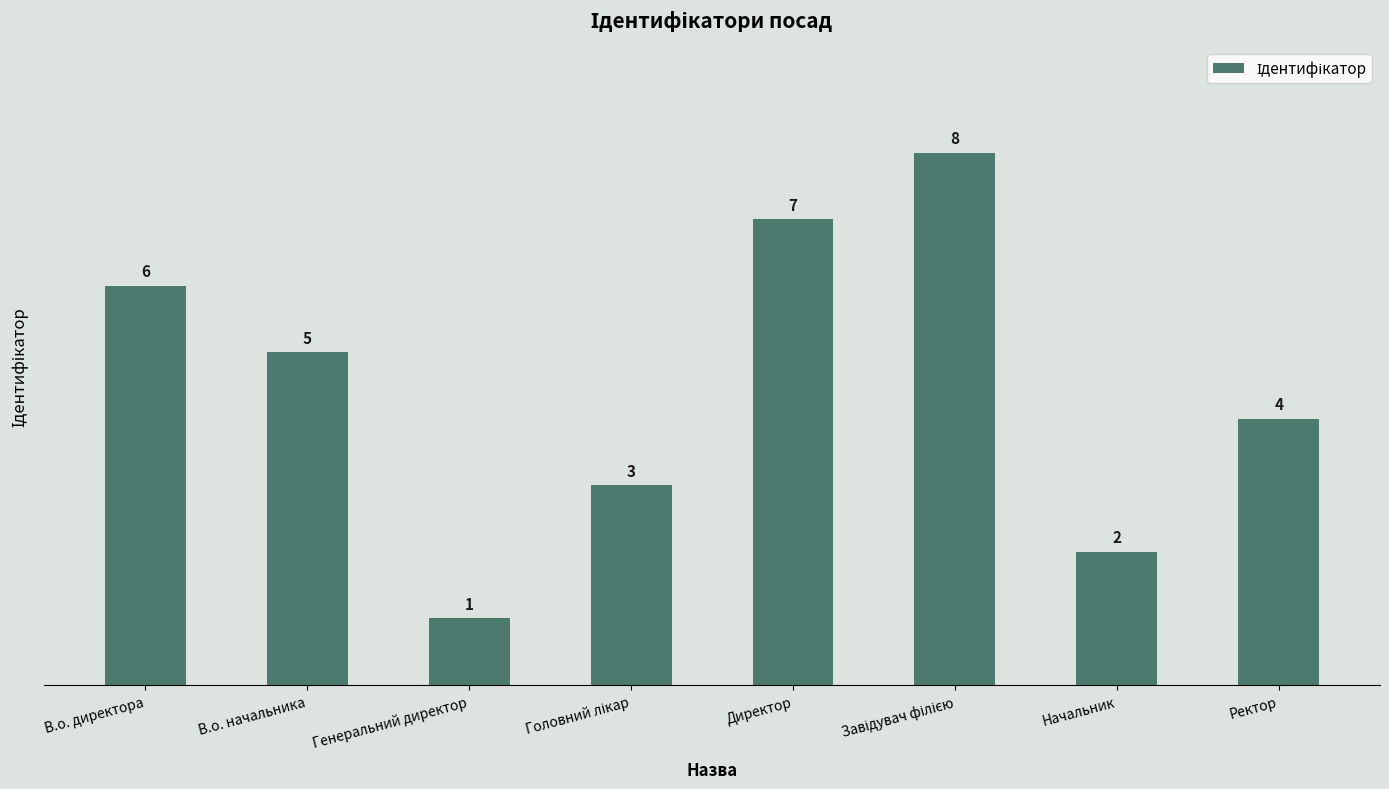

At which label is the value closest to 4?

Ректор